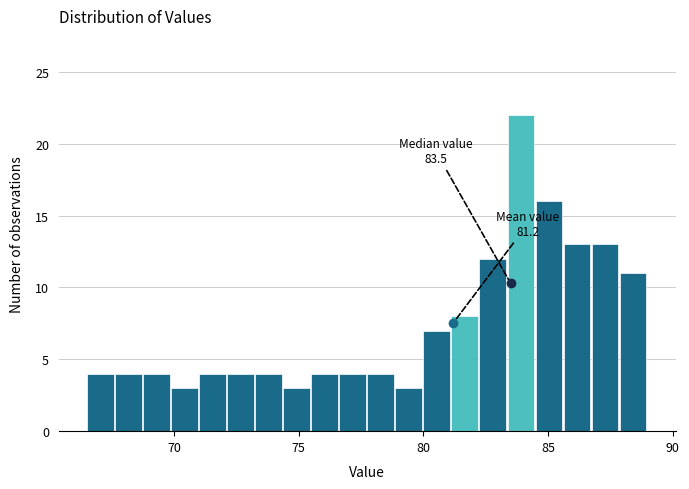

Read against the x-axis, roughly where is the centre of the tallest bar?

84.0